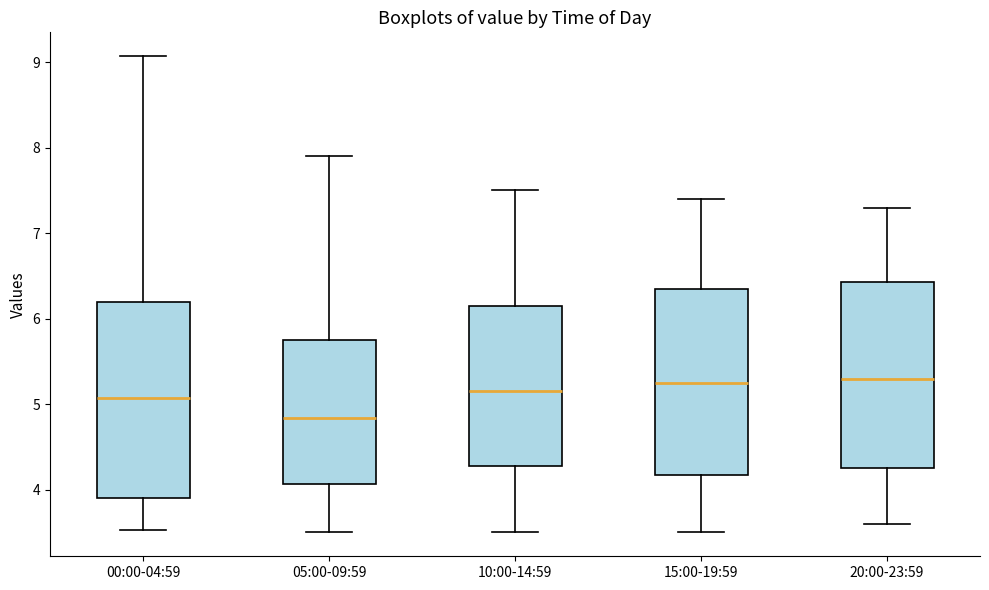

Reading left to right, transcribe this box plot: for each box, give where its median line is, the range the box spans, and where its two whiskers end, as read against the y-axis. The values are not printed on the chart, so give them approximately, as read against the axis.

00:00-04:59: median 5.1, box 3.9 to 6.2, whiskers 3.5 to 9.1
05:00-09:59: median 4.8, box 4.1 to 5.8, whiskers 3.5 to 7.9
10:00-14:59: median 5.2, box 4.3 to 6.2, whiskers 3.5 to 7.5
15:00-19:59: median 5.3, box 4.2 to 6.4, whiskers 3.5 to 7.4
20:00-23:59: median 5.3, box 4.3 to 6.4, whiskers 3.6 to 7.3